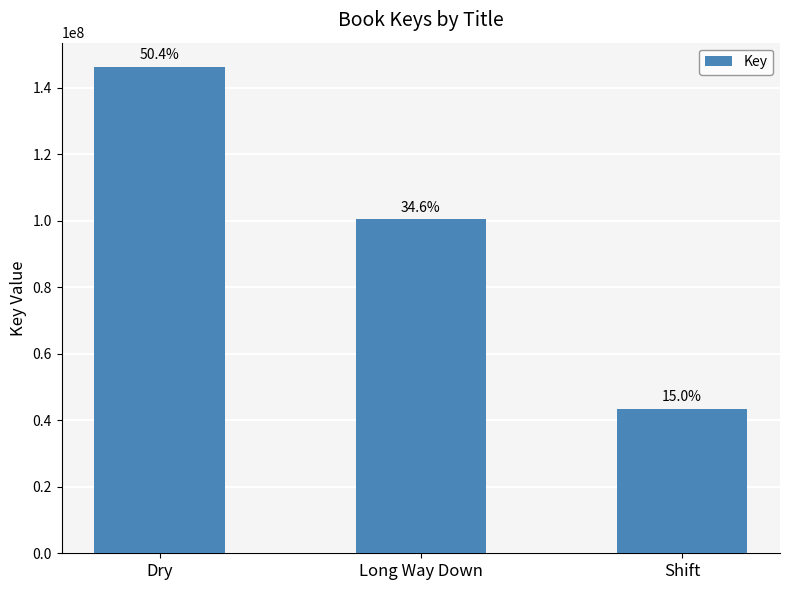

Reading right to left, extract all data points from this chart.

Shift=43468232	Long Way Down=100356512	Dry=146176983